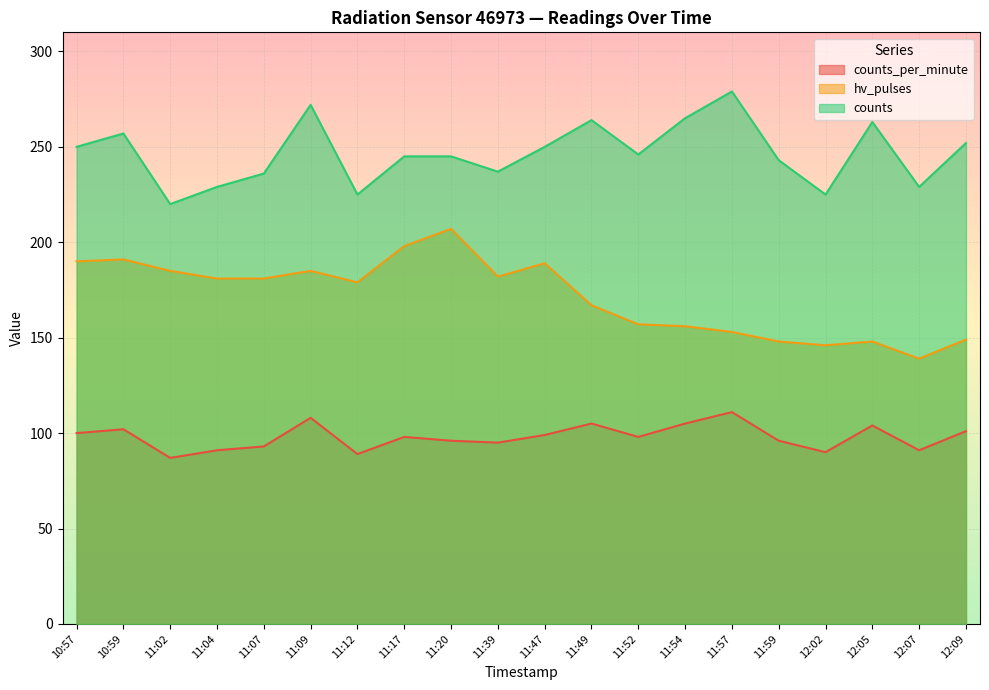

How many distinct data groups are displayed?

3